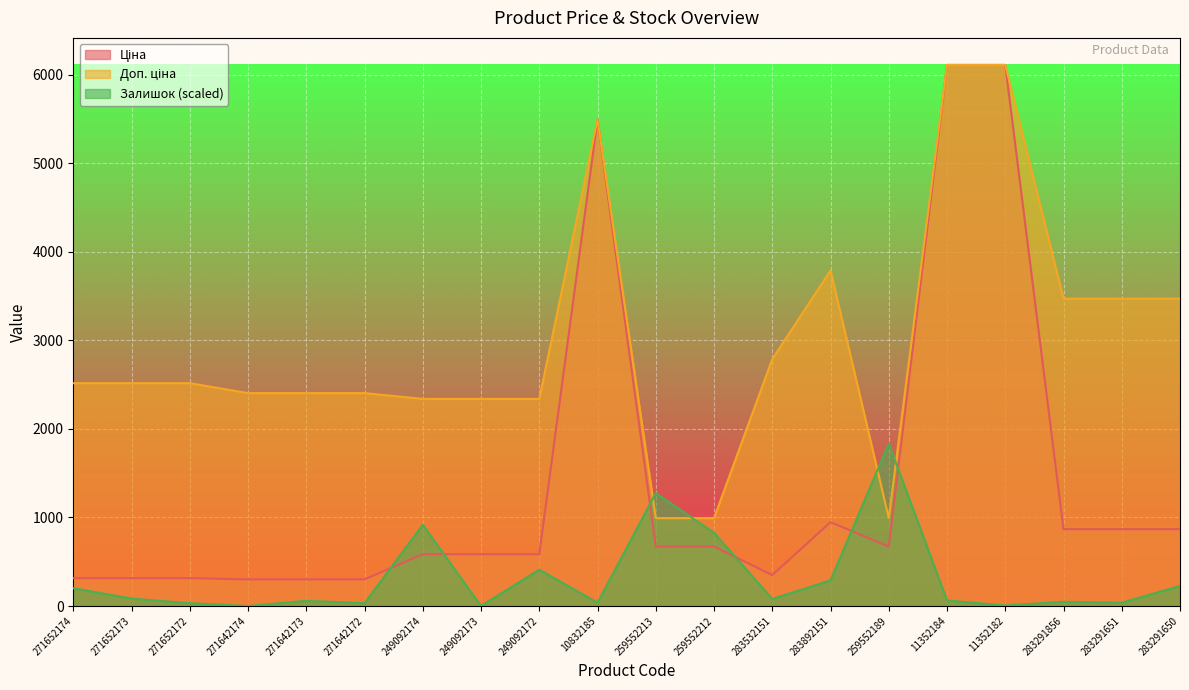

What is the label of the 17th point from the right?

271642174